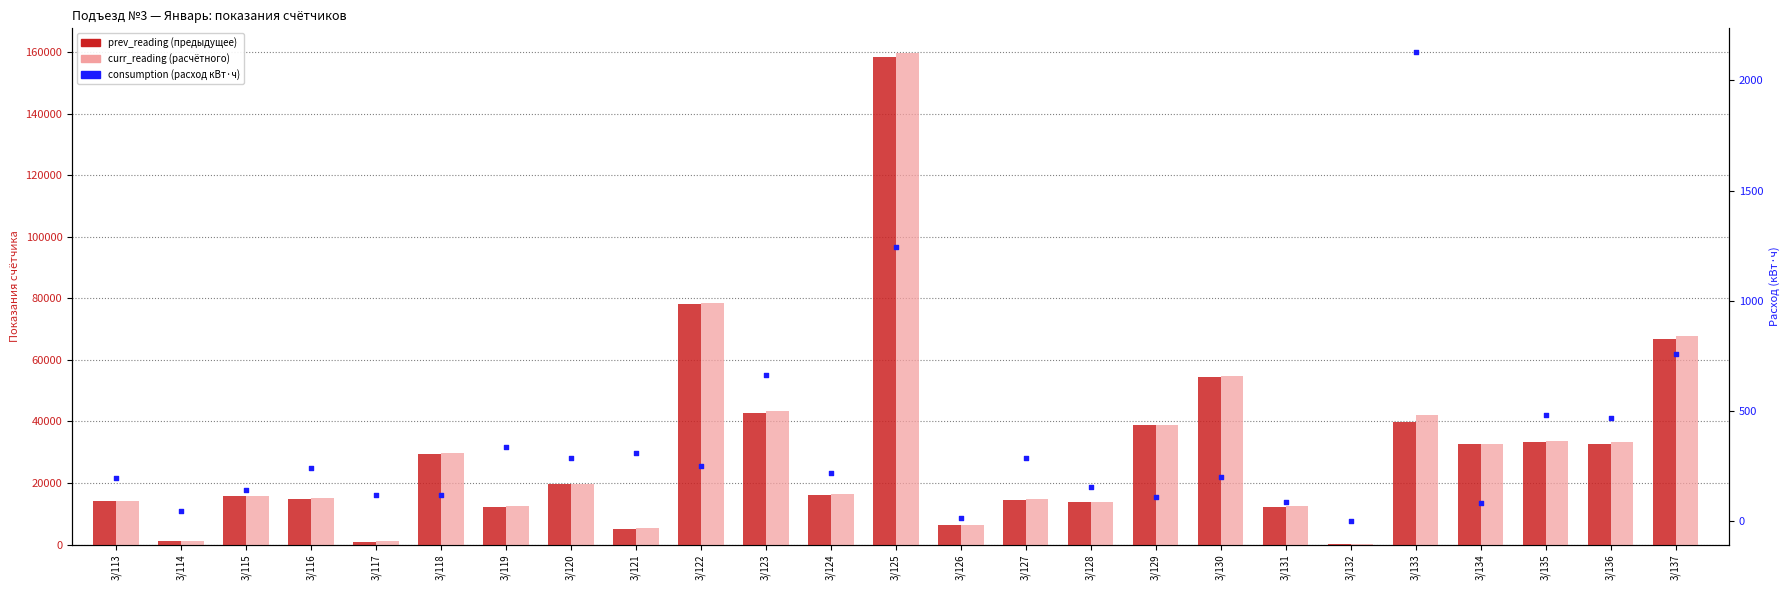

At how many categories does at least one series exceed 87164?

1